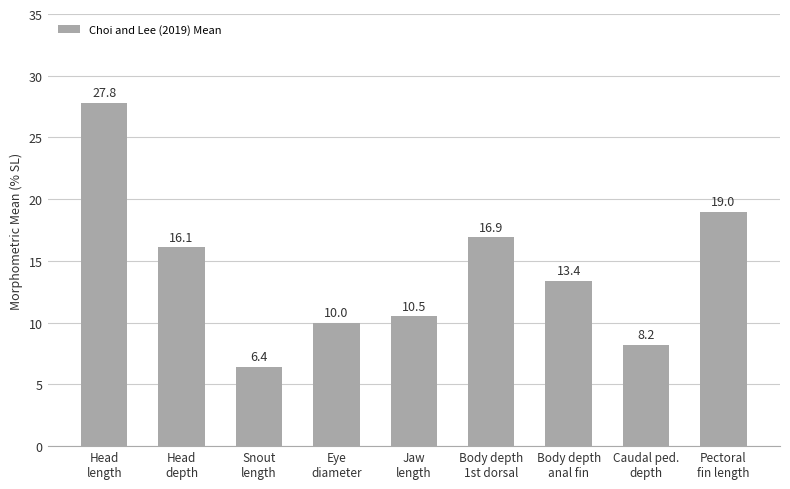

Read the value at Body depth
1st dorsal.

16.9